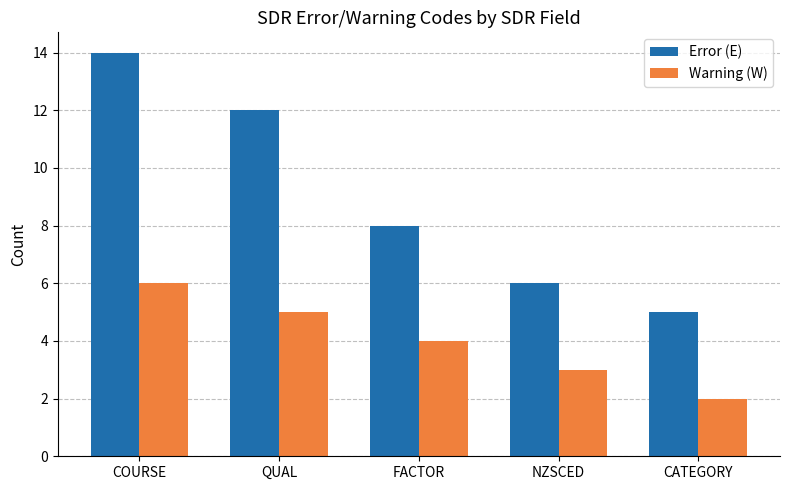

What is the value of the Warning (W) bar at the 4th from the left?

3